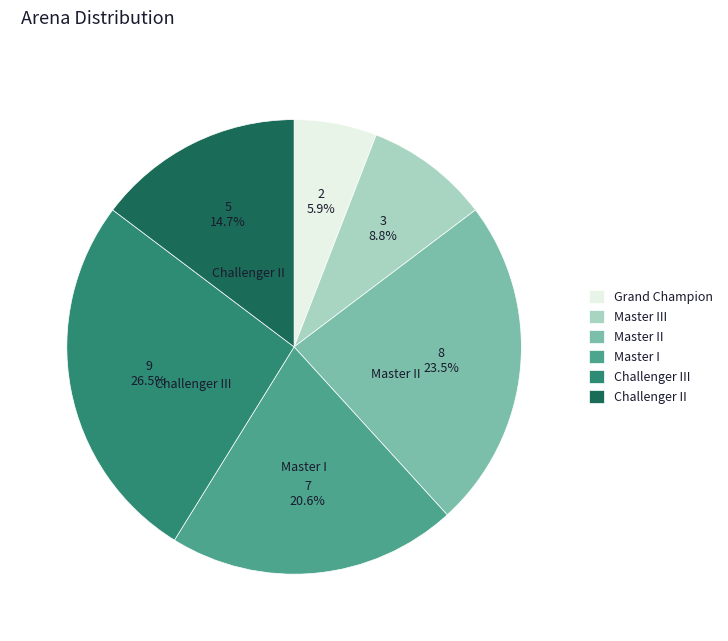

Rank the categories by value from highest to lowest.

Challenger III, Master II, Master I, Challenger II, Master III, Grand Champion